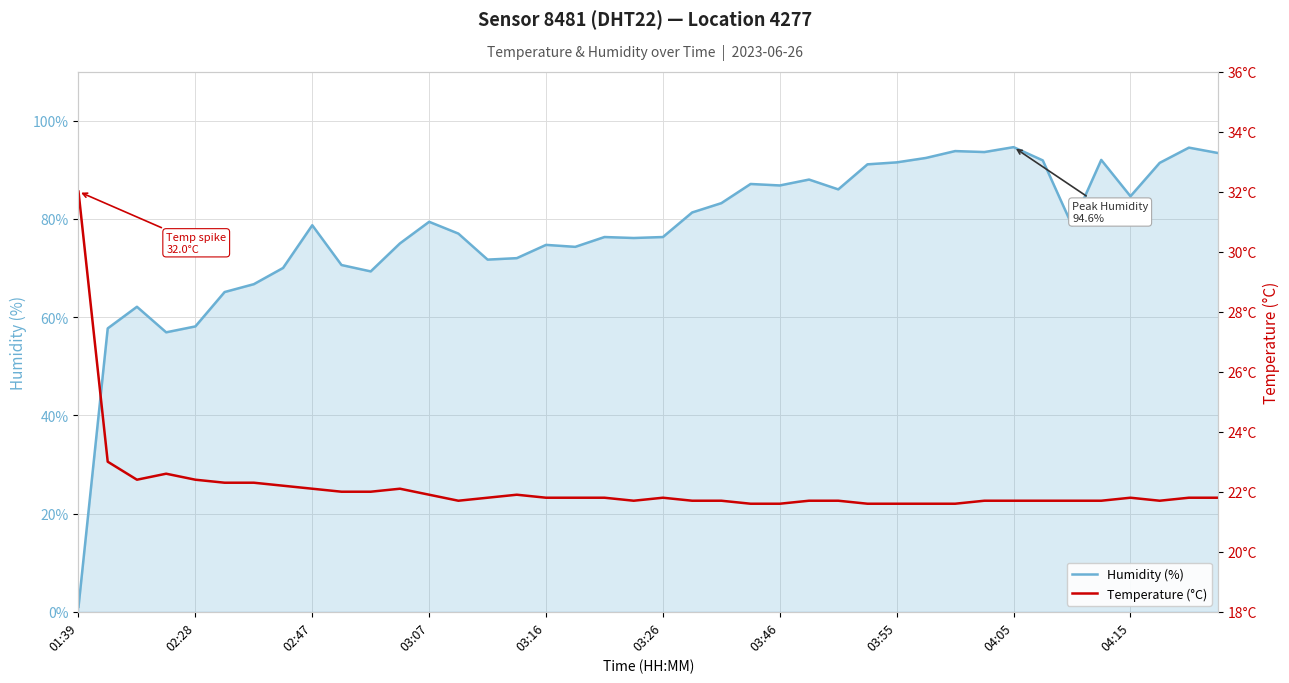

What is the spread (max minus min) of values at 11?

52.9